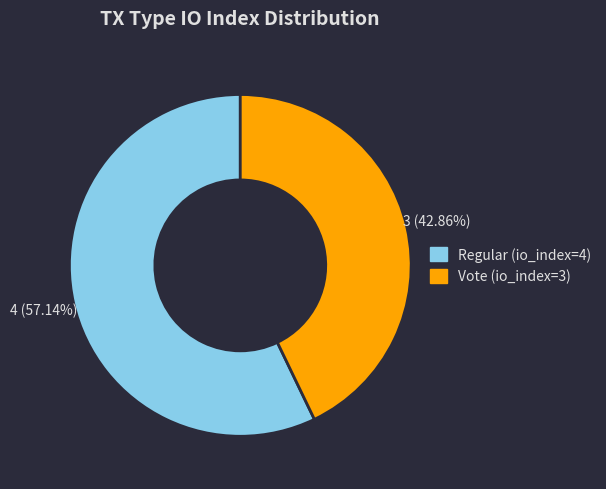

Which category has the biggest portion of the pie?

Regular (io_index=4)